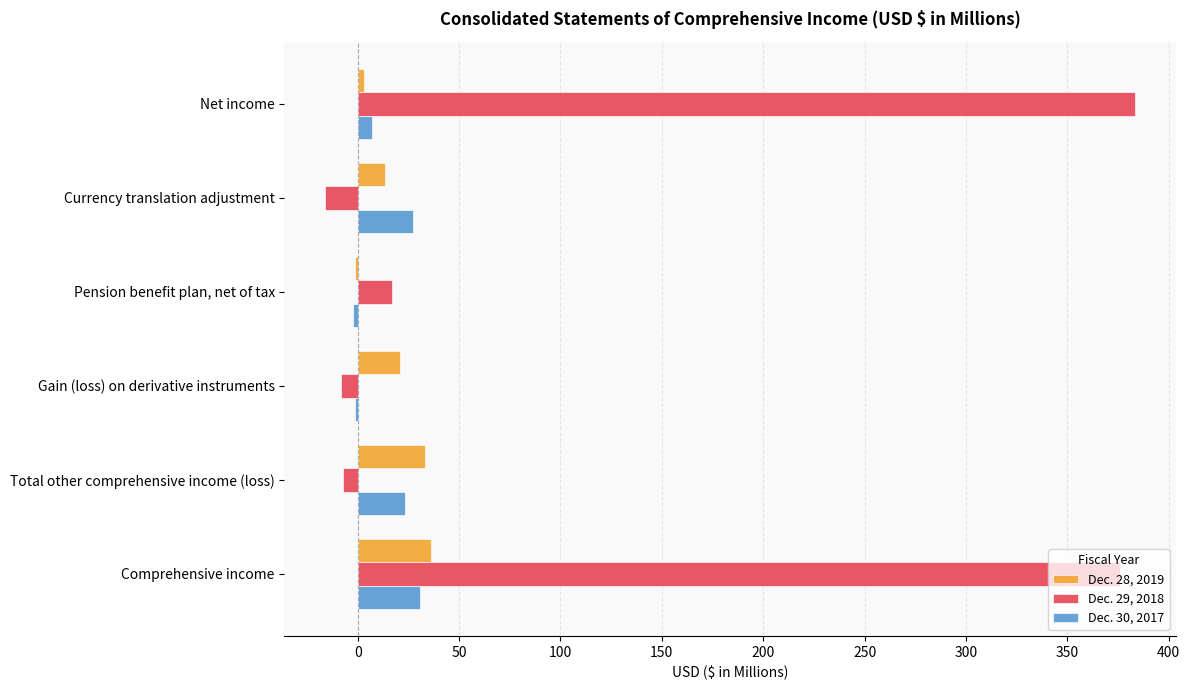

True or false: Dec. 28, 2019 has a value of 21.6 at Comprehensive income.

False